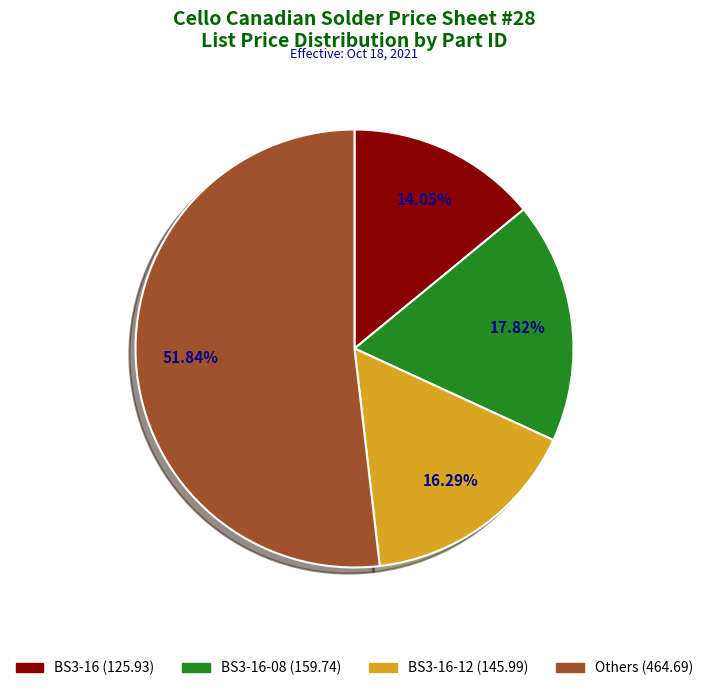

Is there any slice that represents more than half of the pie?

Yes